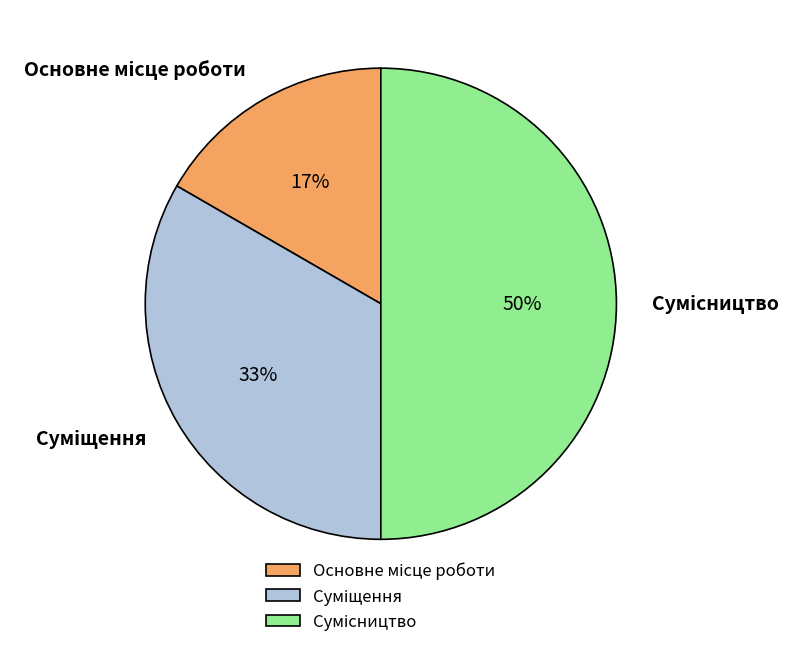

To the nearest percent, what is the difference between the largest and smallest slice percentages?

33%